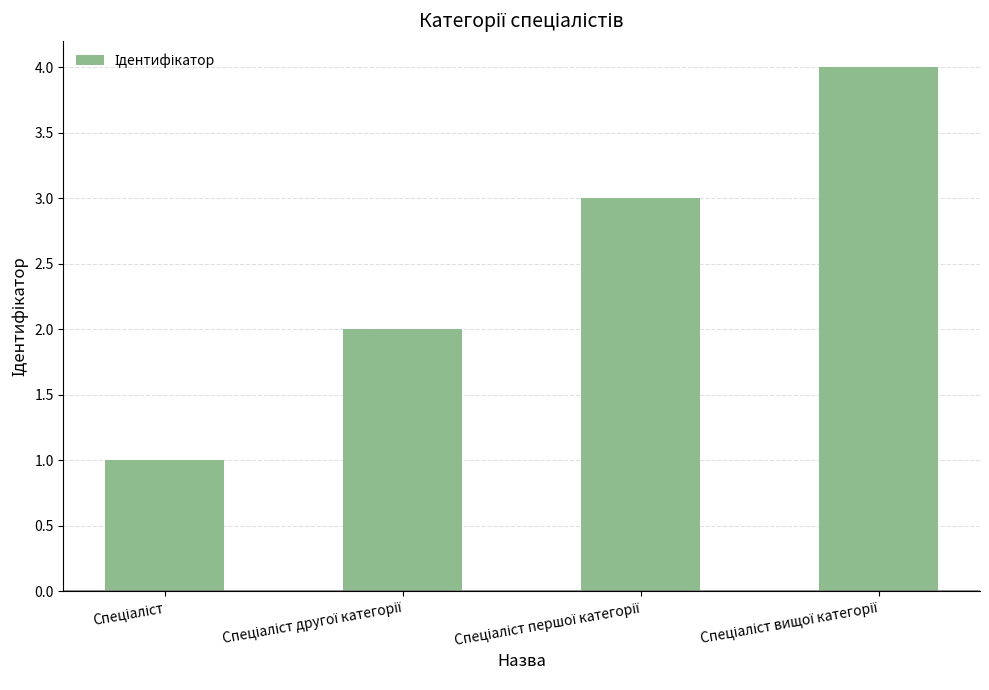

What is the greatest value displayed?

4